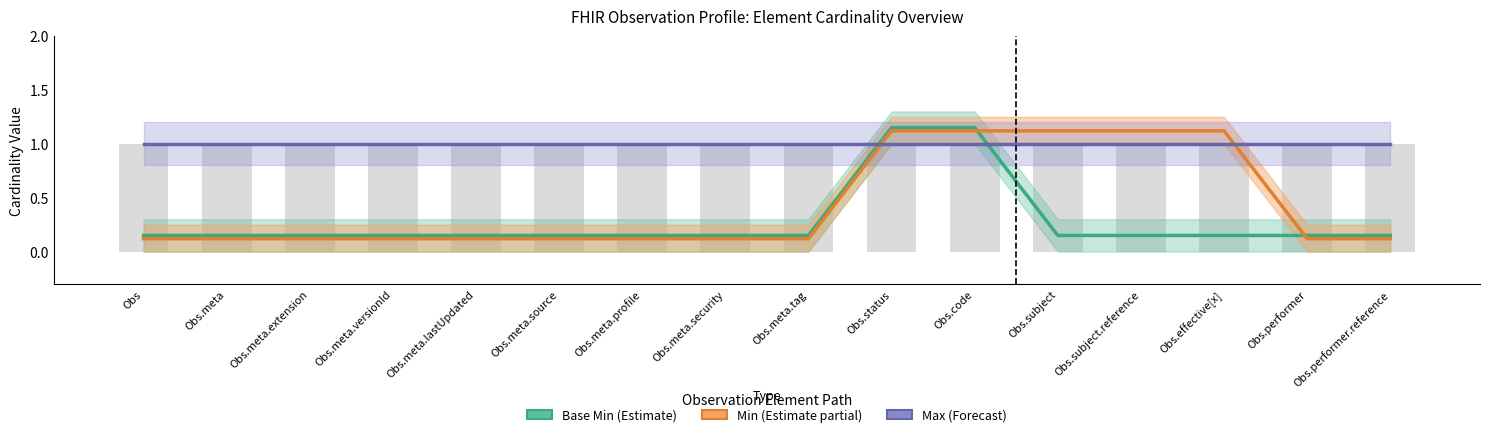

Which series has the widest spread of values?

Min (Estimate partial)